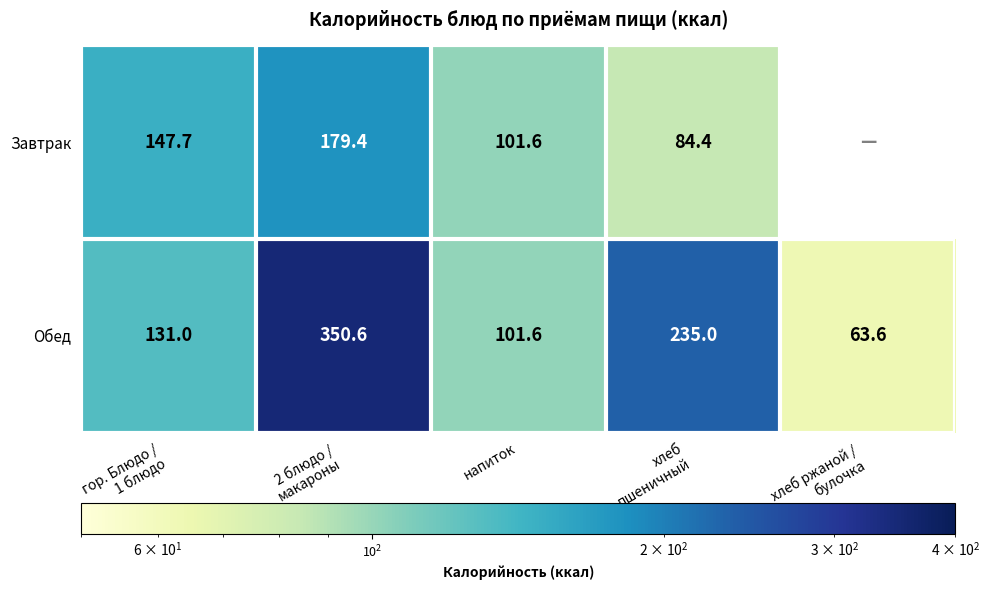

What is the total value across all series at хлеб
пшеничный?

319.4